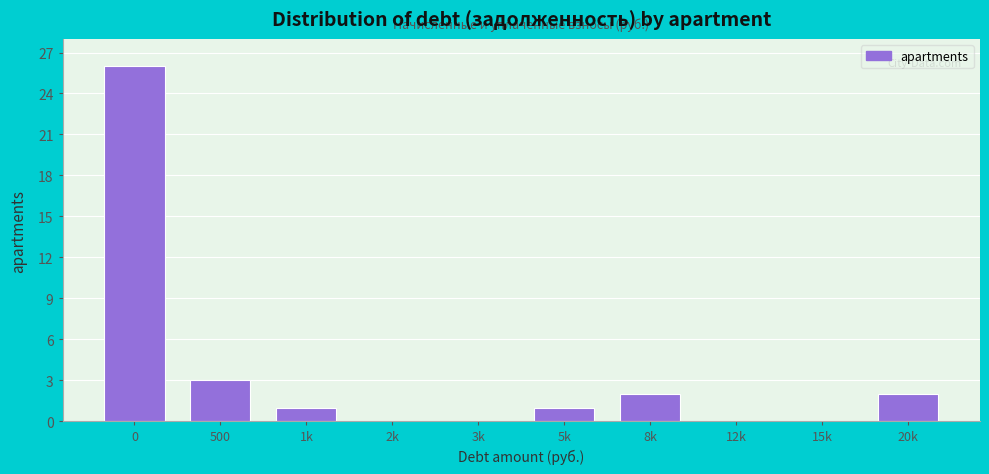

Reading left to right, transcribe all the data shown in this chart.

0=26	500=3	1k=1	2k=0	3k=0	5k=1	8k=2	12k=0	15k=0	20k=2